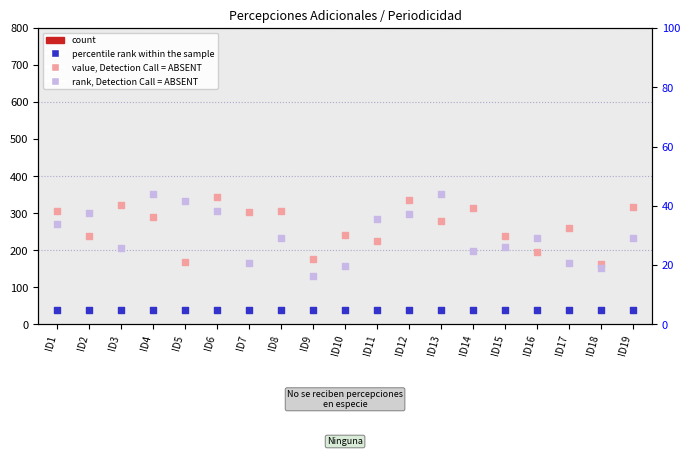

What is the total value across all series at ID12?

378.7